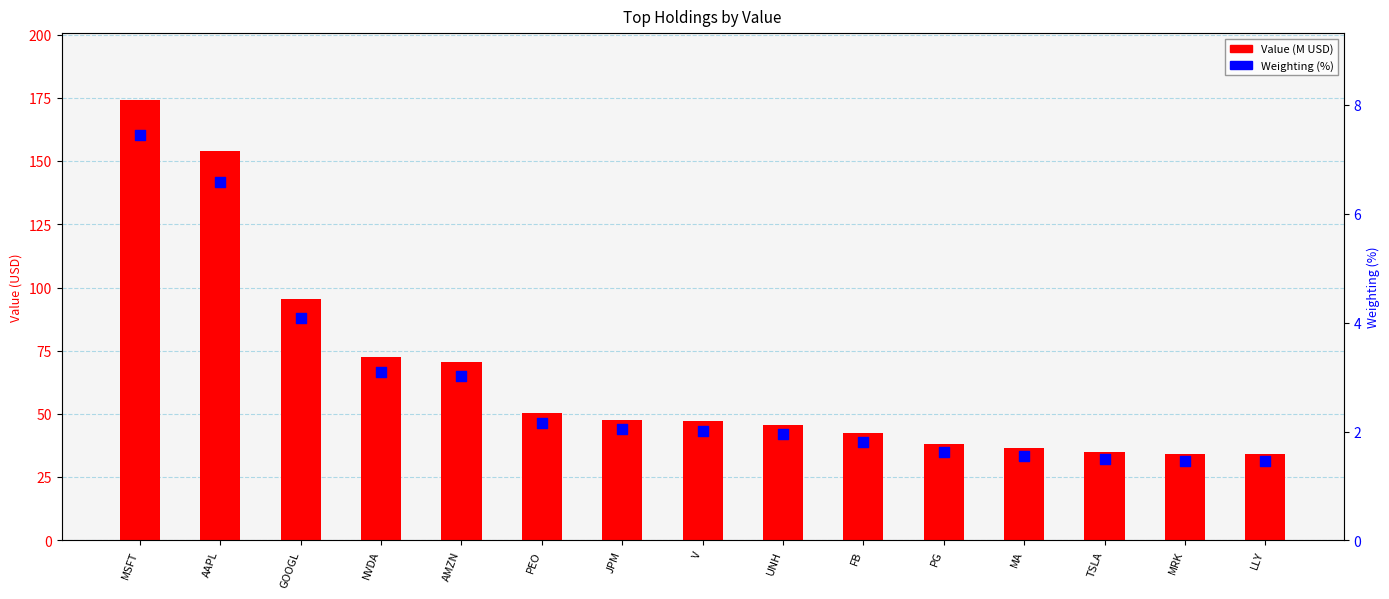

What are all the series names shown in the legend?

Value (M USD), Weighting (%)